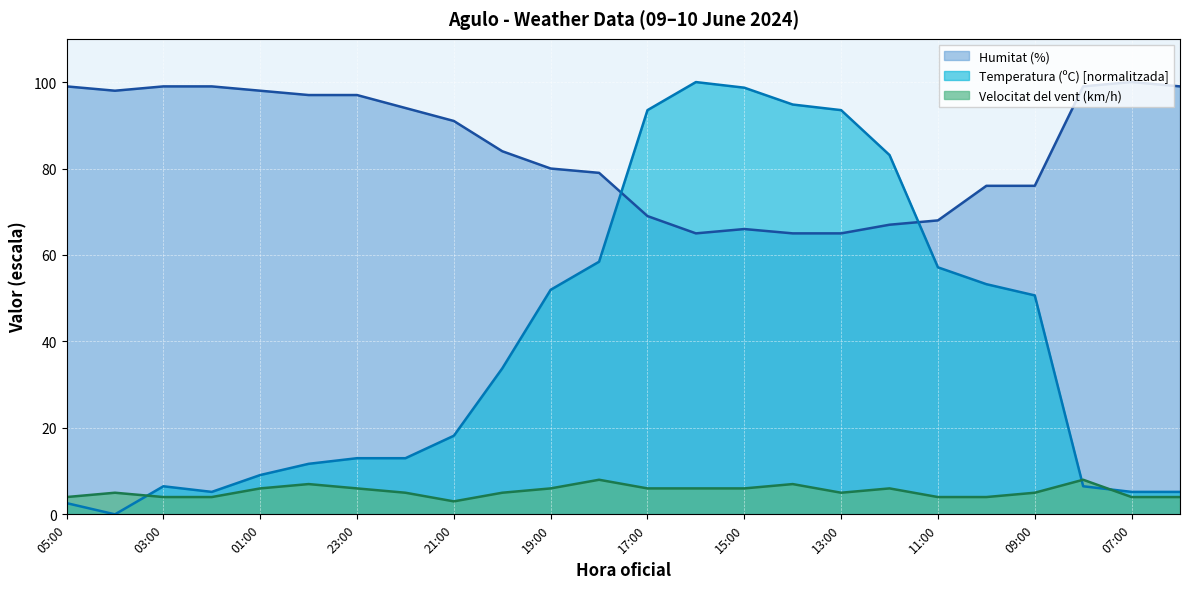

Which category has the lowest value in the Humitat (%) series?

16:00